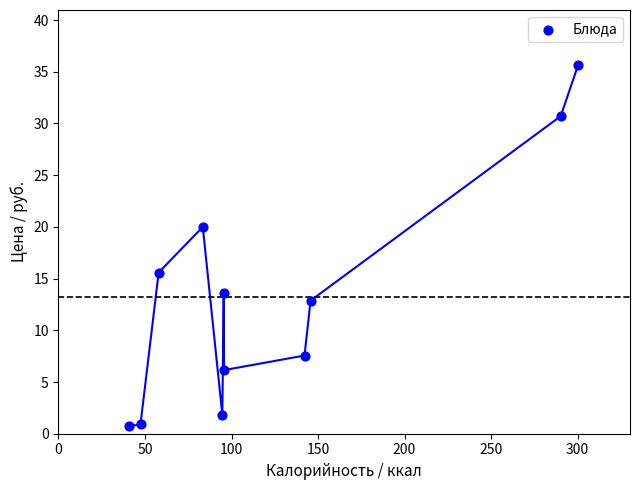

What Y value in the scatter plot is closest to 18?

20.0